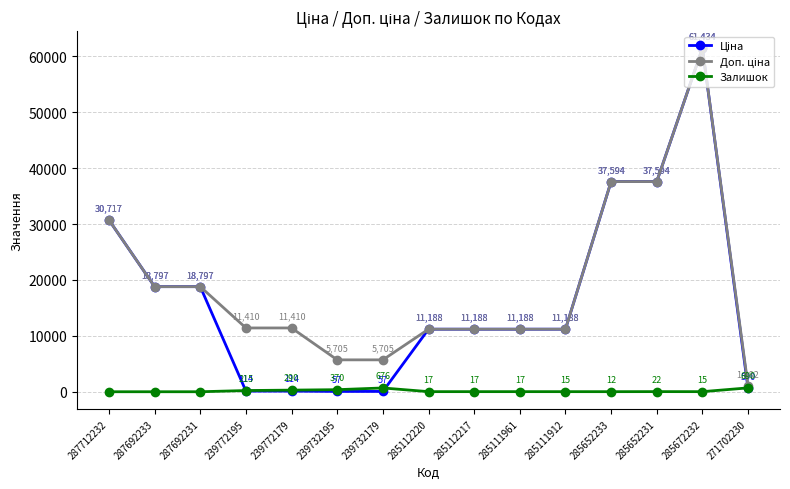

What position from the right is 285652233?

4